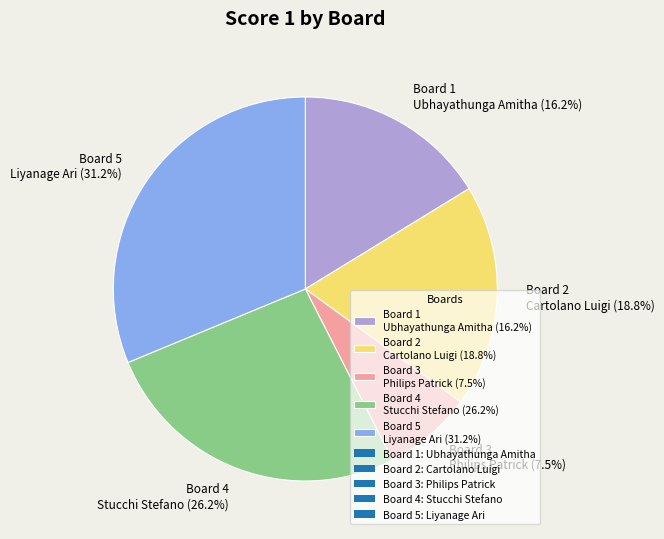

Is it true that Board 4 is 31% of the pie?

False